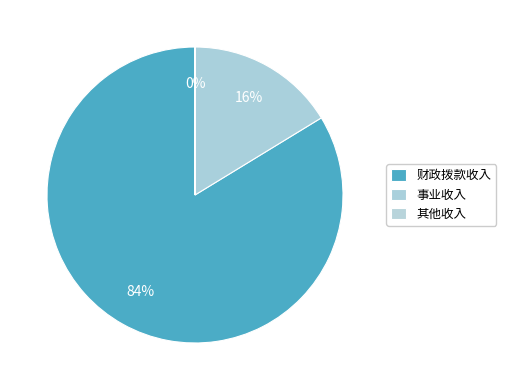

Rank the categories by value from lowest to highest.

其他收入, 事业收入, 财政拨款收入